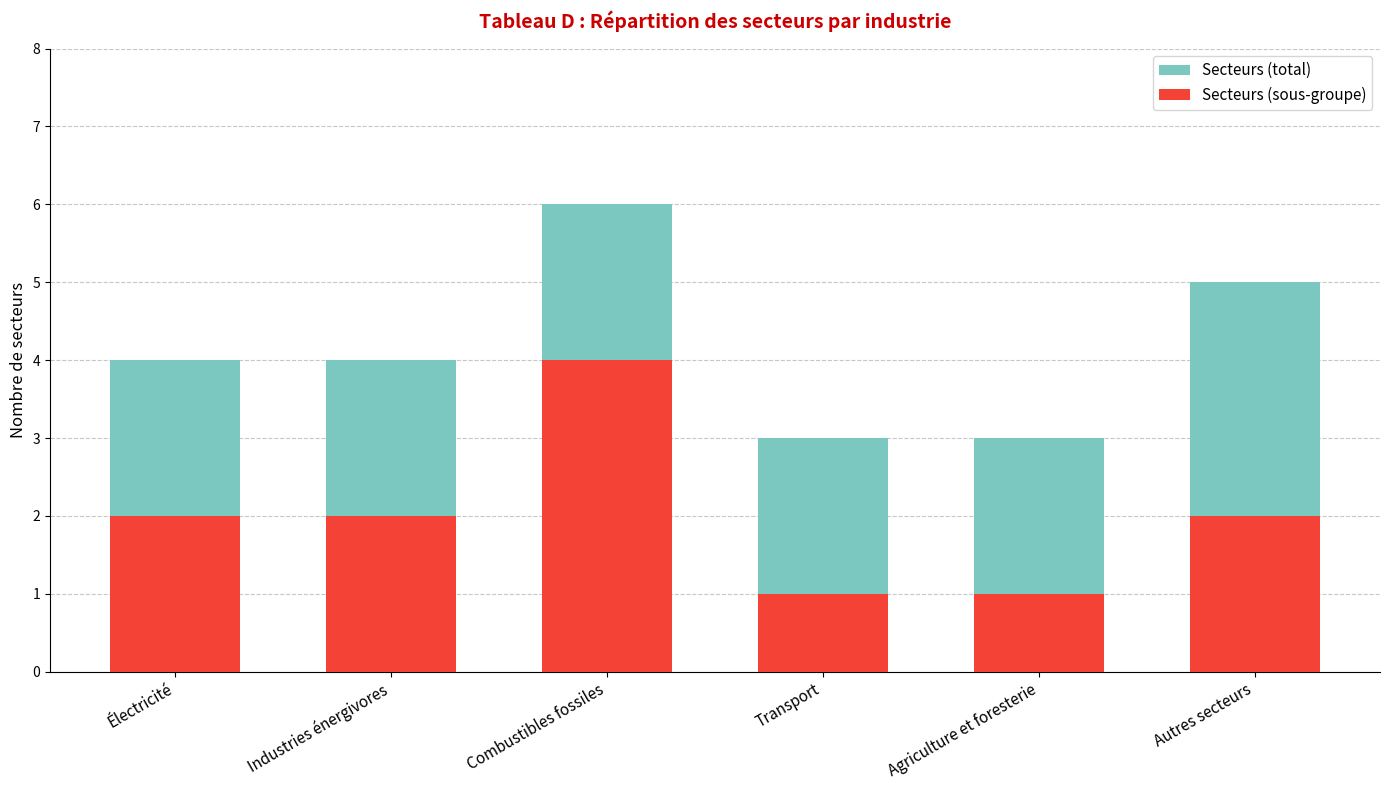

Reading right to left, what are all the values shown in this chart?

Secteurs (total): Autres secteurs=5	Agriculture et foresterie=3	Transport=3	Combustibles fossiles=6	Industries énergivores=4	Électricité=4
Secteurs (sous-groupe): Autres secteurs=2	Agriculture et foresterie=1	Transport=1	Combustibles fossiles=4	Industries énergivores=2	Électricité=2